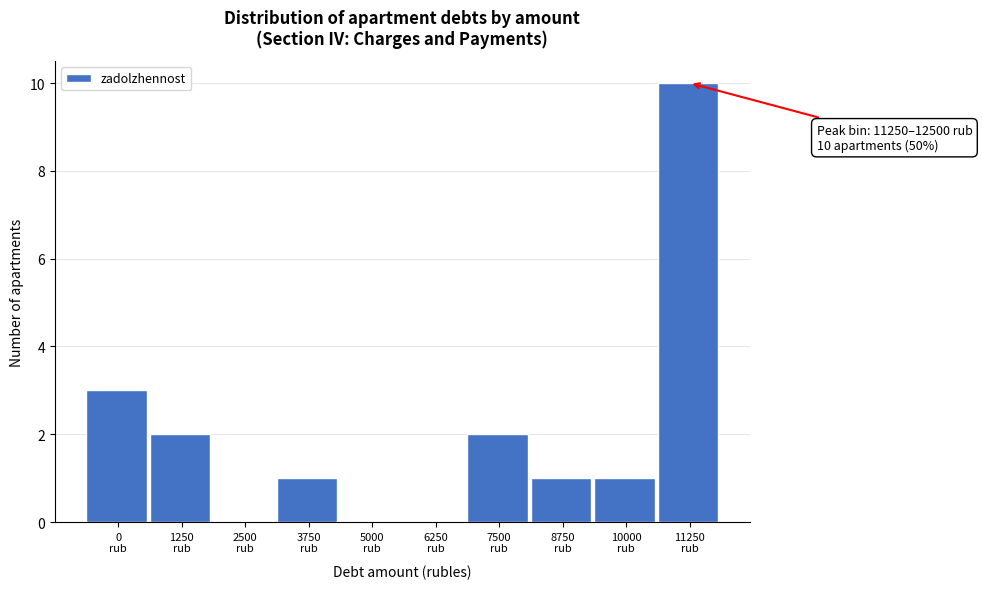

What is the sum of all values?

20